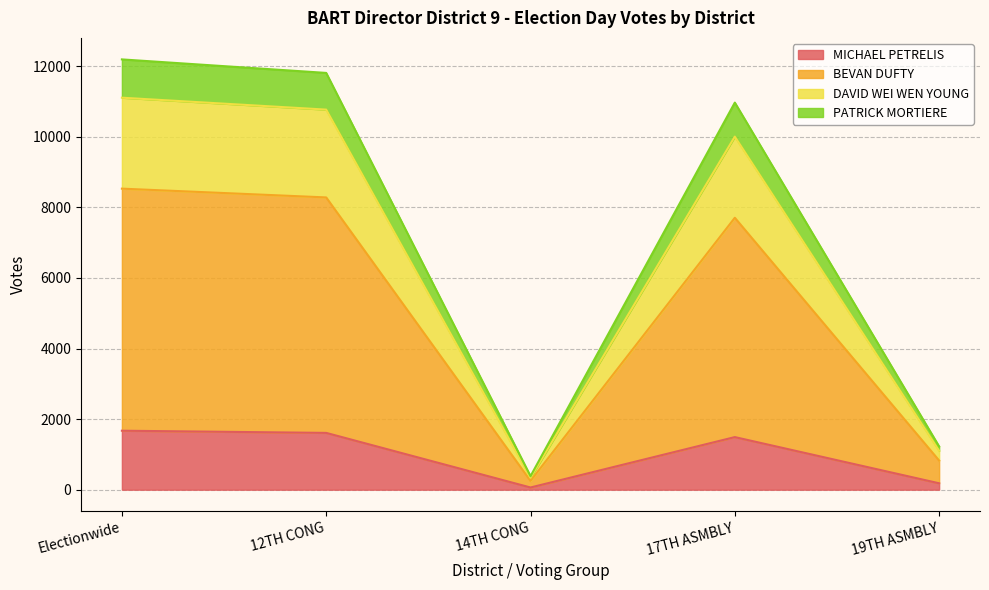

What is the smallest value displayed?

62